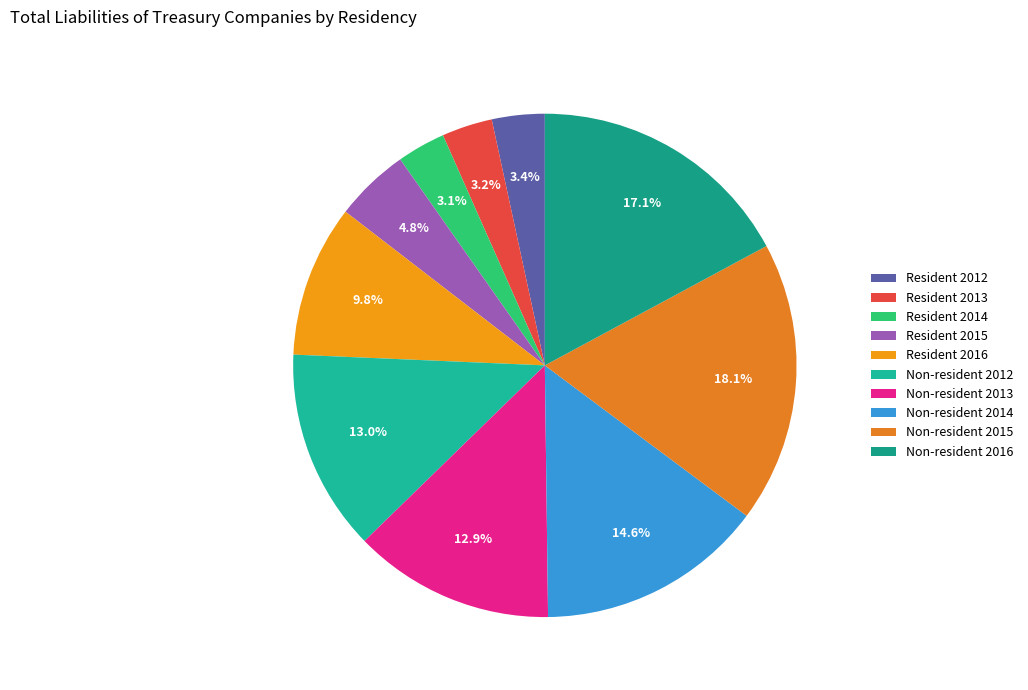

To the nearest percent, what portion does Resident 2013 represent?

3%